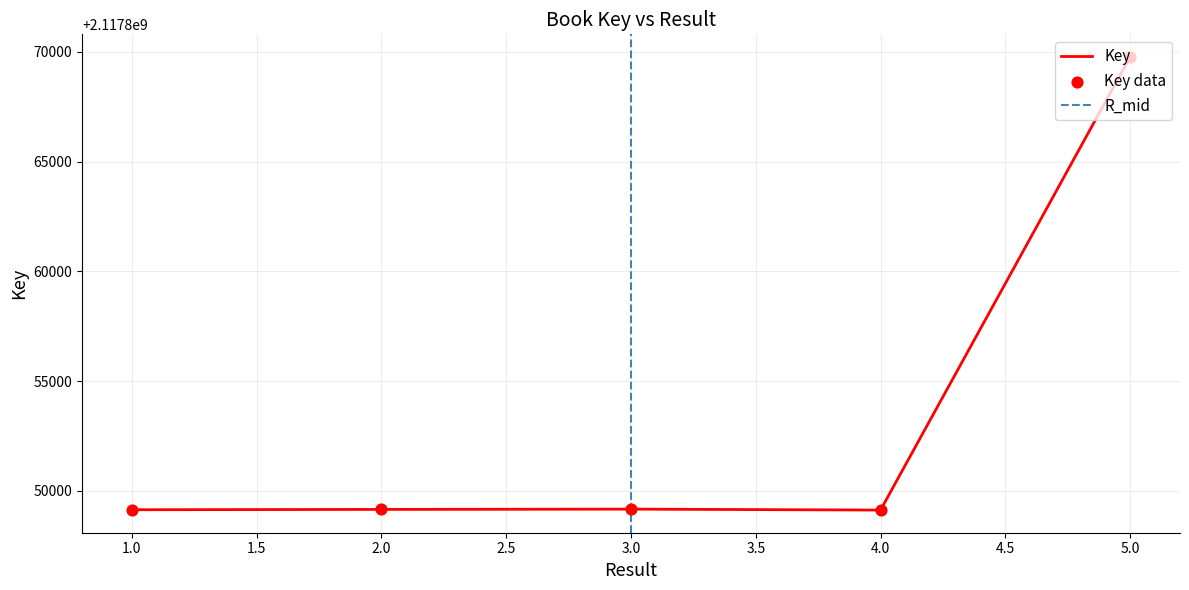

What is the ratio of the value at 1 to the value at 3?

1.0